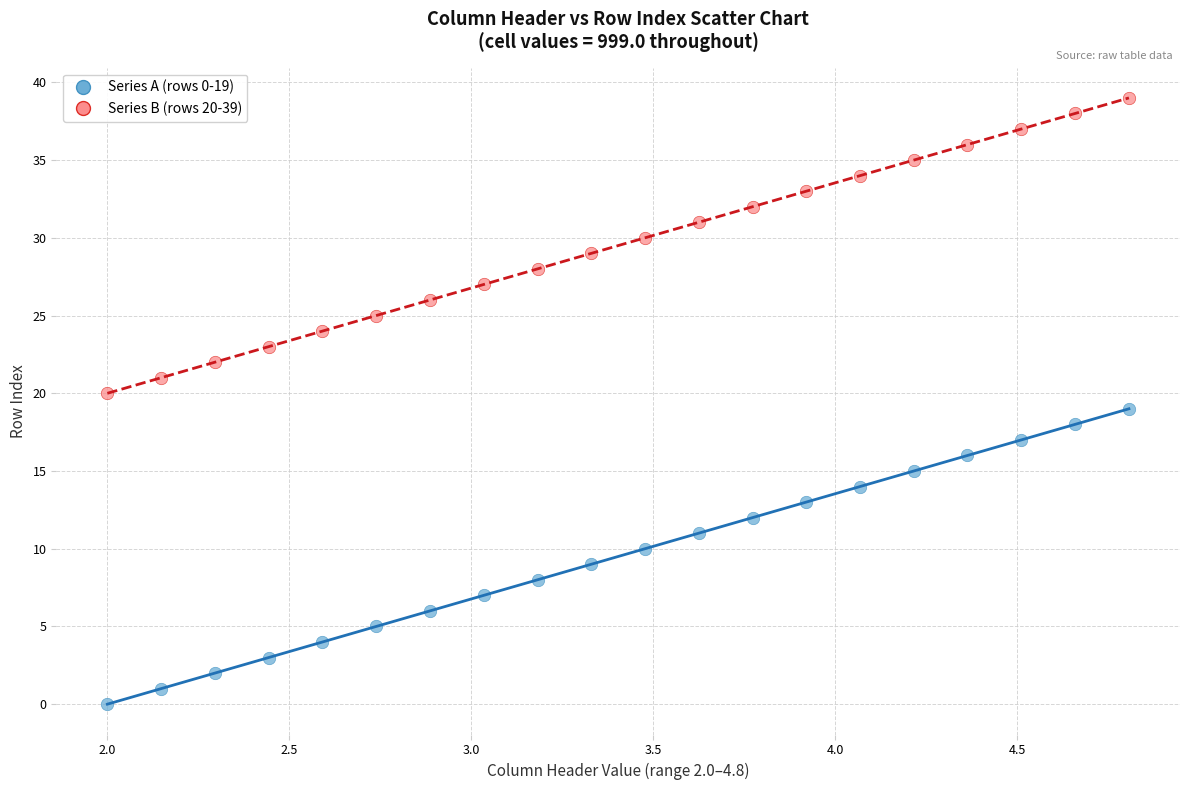

Which series reaches the minimum Y coordinate?

Series A (rows 0-19)